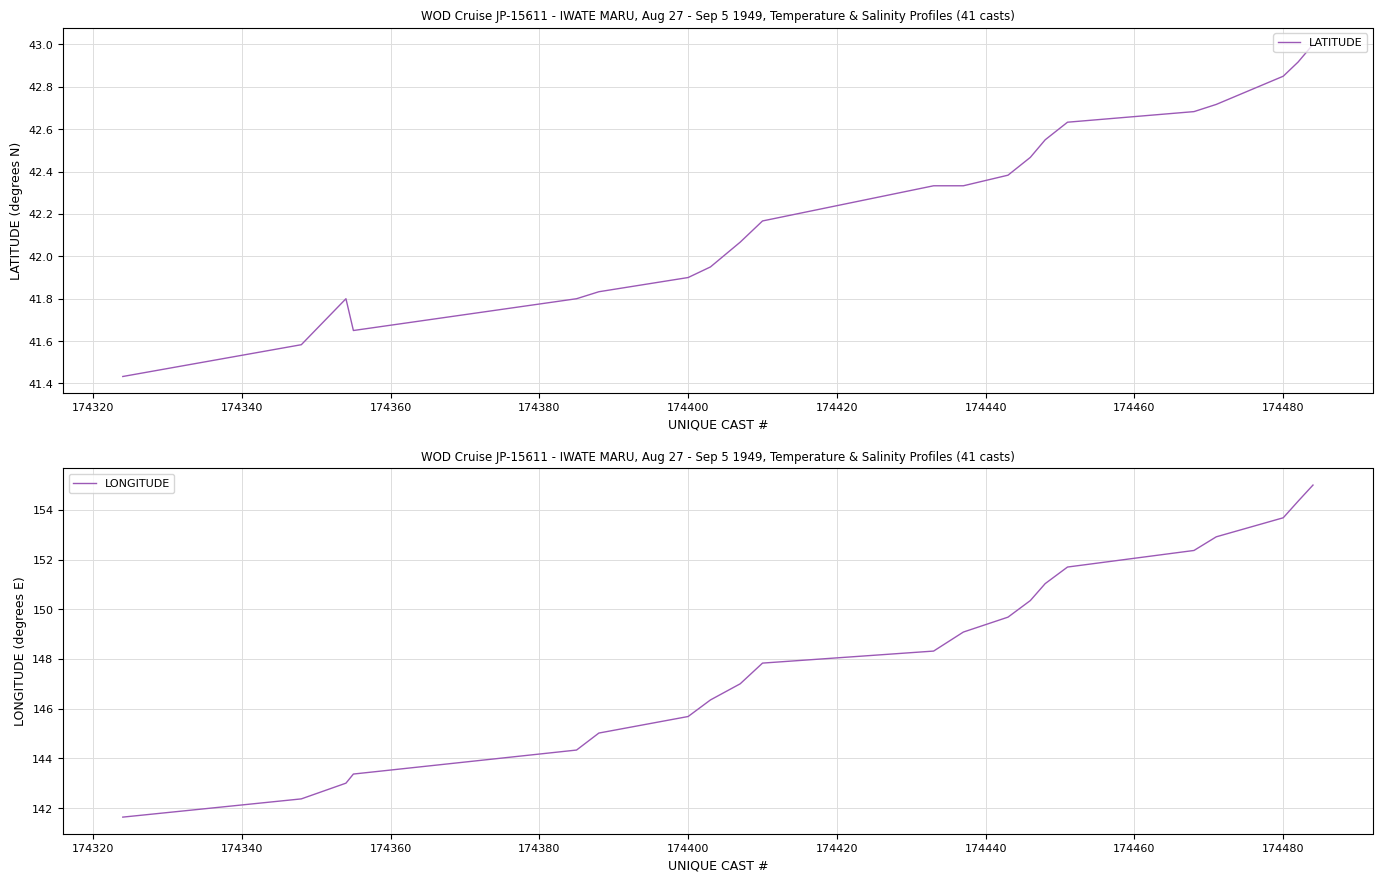

What is the maximum value for LATITUDE?

43.0